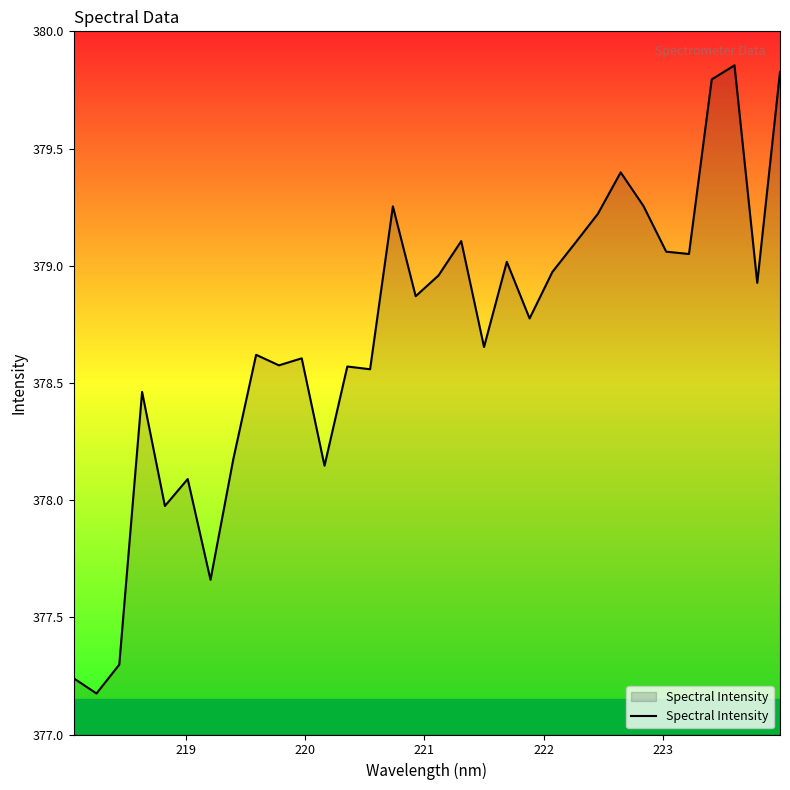

What is the difference between the maximum and minimum values?

2.7